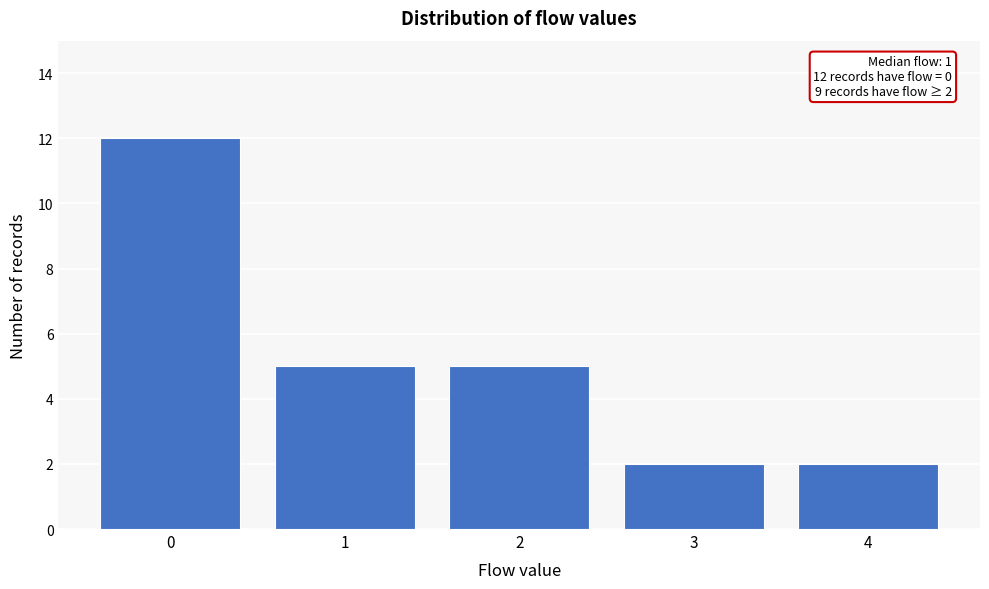

Reading right to left, what are all the values shown in this chart?

2	2	5	5	12